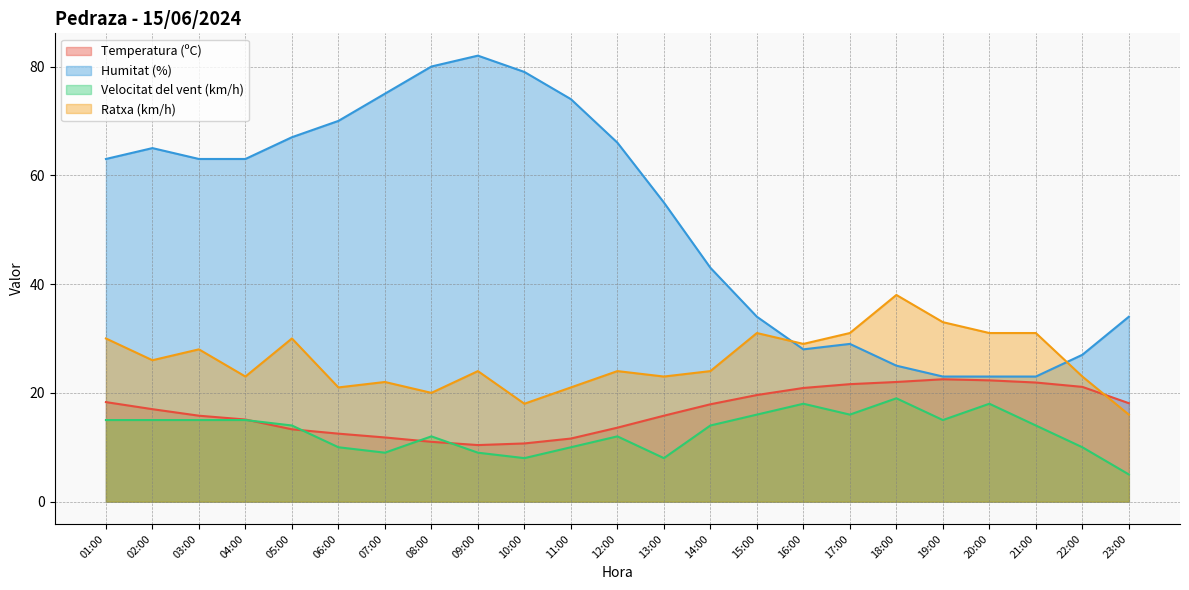

At which label is Humitat (%) closest to 52?

13:00